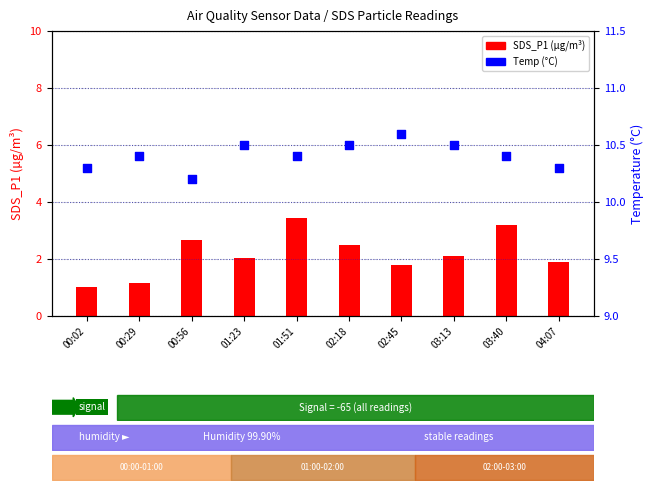

Is the value of Temp (°C) at 03:40 greater than the value of SDS_P1 at 02:18?

Yes